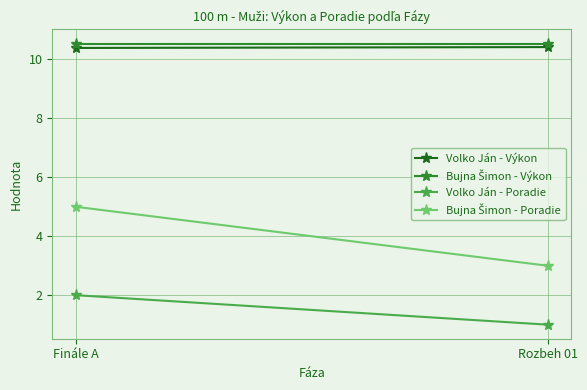

Where is Volko Ján - Výkon nearest to the value 10?

Finále A